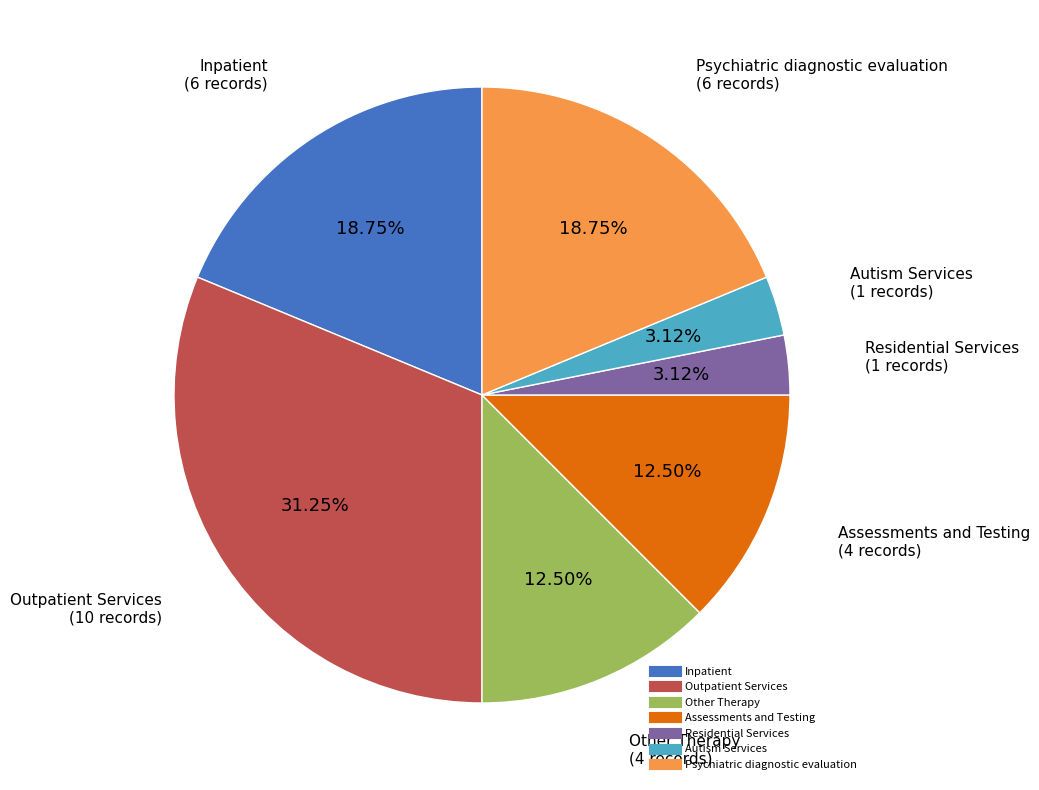

To the nearest percent, what is the combined percentage of Autism Services and Residential Services?

6%